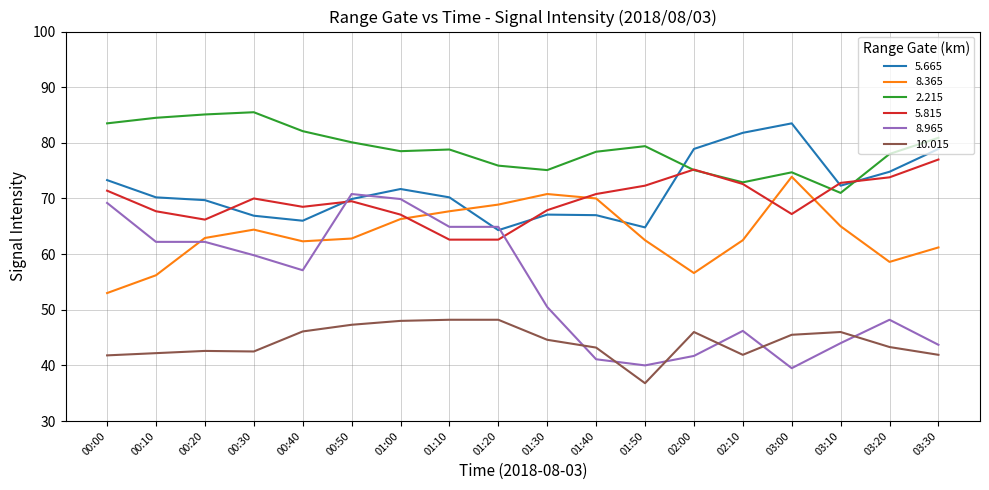

What position from the left is 03:00?

15